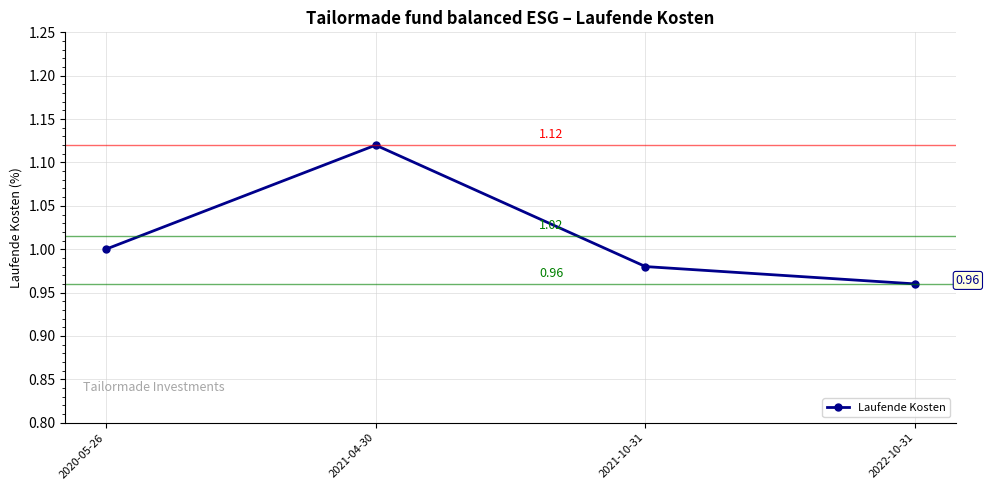

What is the sum of the values at 2020-05-26 and 2022-10-31?

2.0